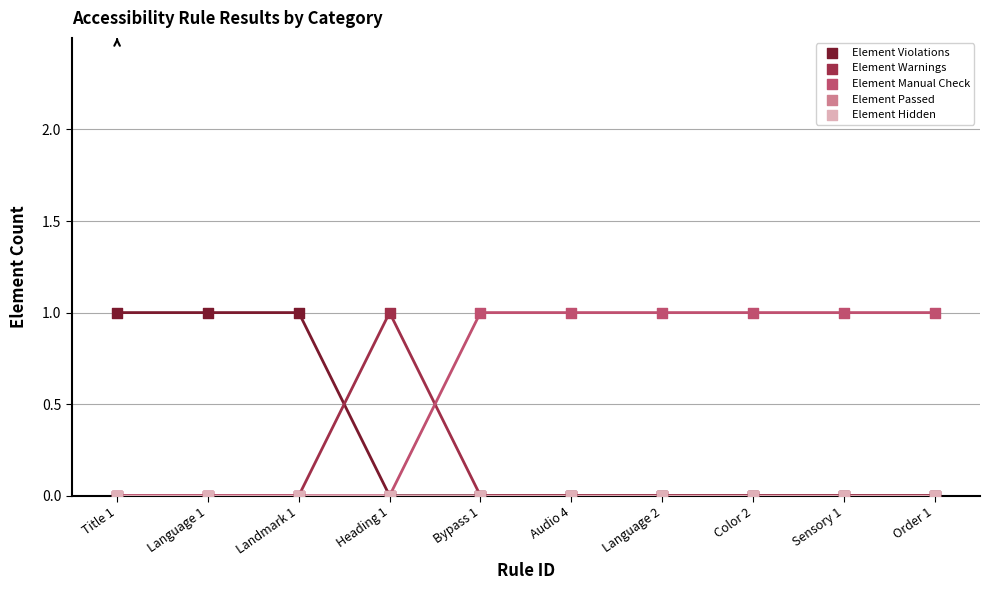

Which series has the widest spread of Y values?

Element Violations